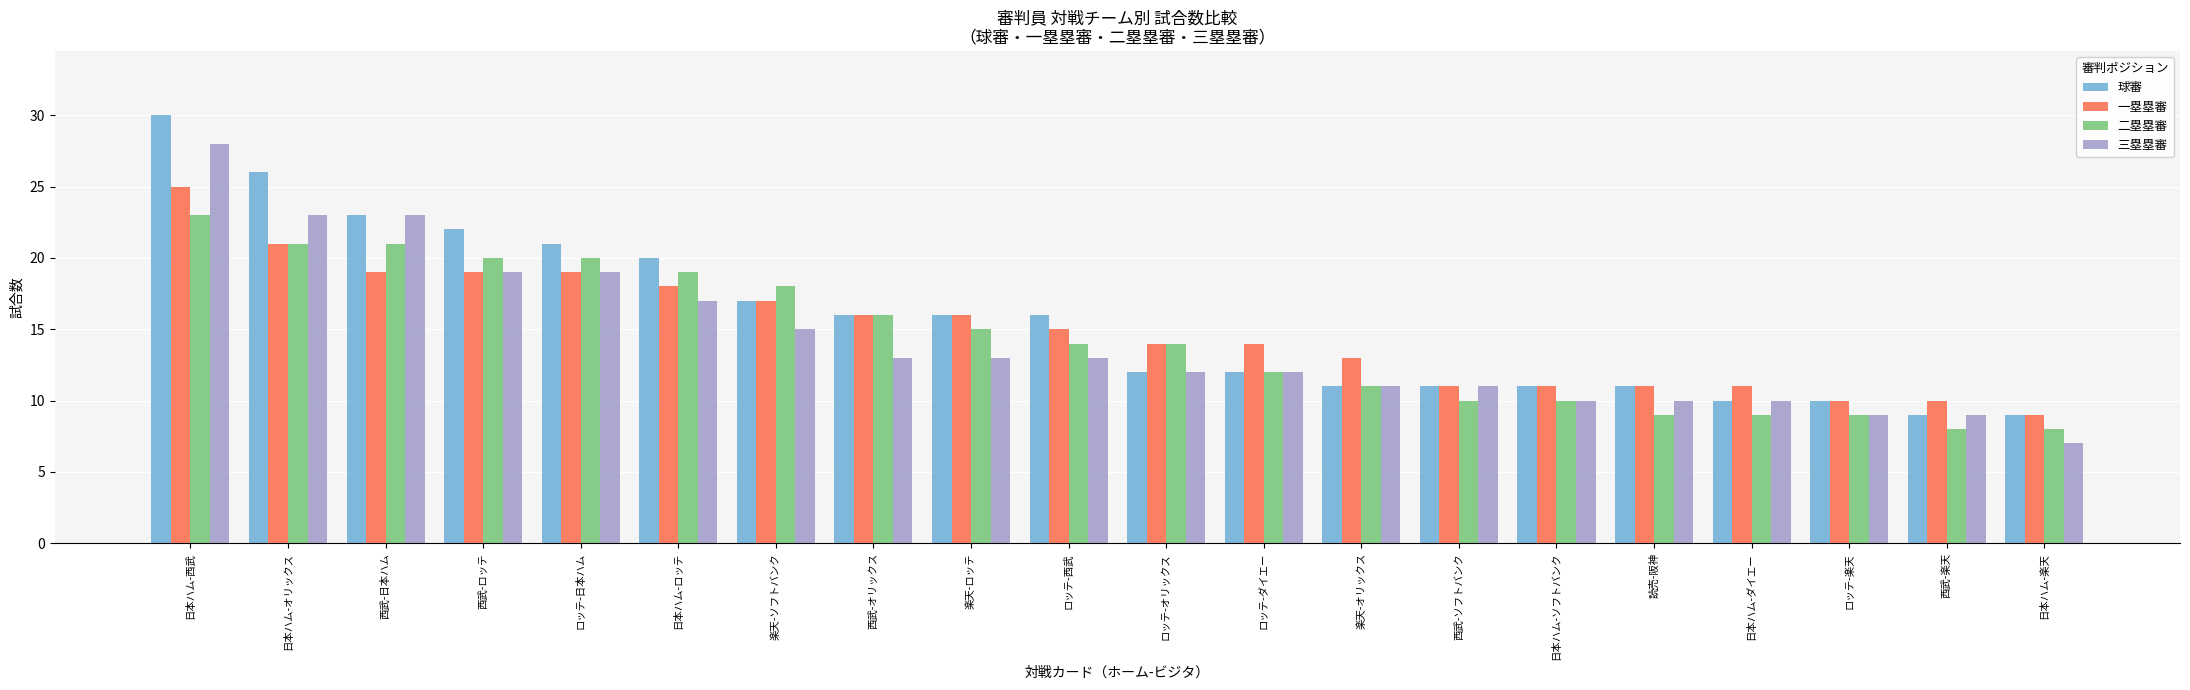

What is the difference between the highest and lowest values at 読売-阪神?

2